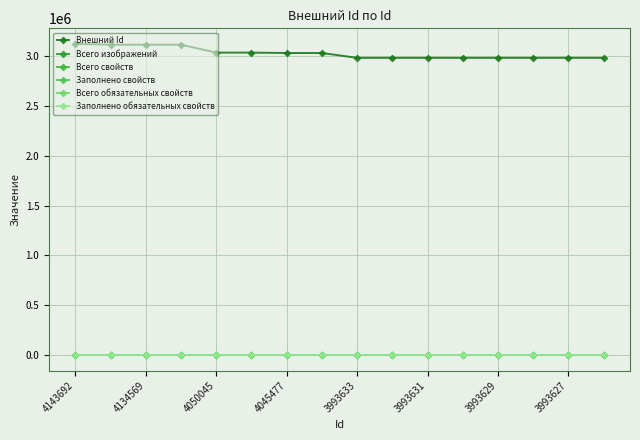

At how many categories does at least one series exceed 486824?

16